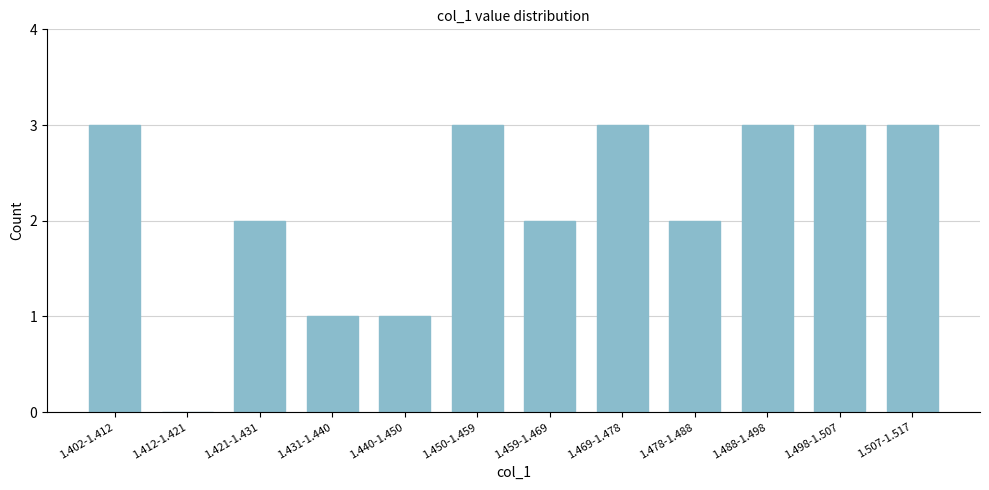

Reading left to right, transcribe all the data shown in this chart.

1.402-1.412=3	1.412-1.421=0	1.421-1.431=2	1.431-1.440=1	1.440-1.450=1	1.450-1.459=3	1.459-1.469=2	1.469-1.478=3	1.478-1.488=2	1.488-1.498=3	1.498-1.507=3	1.507-1.517=3